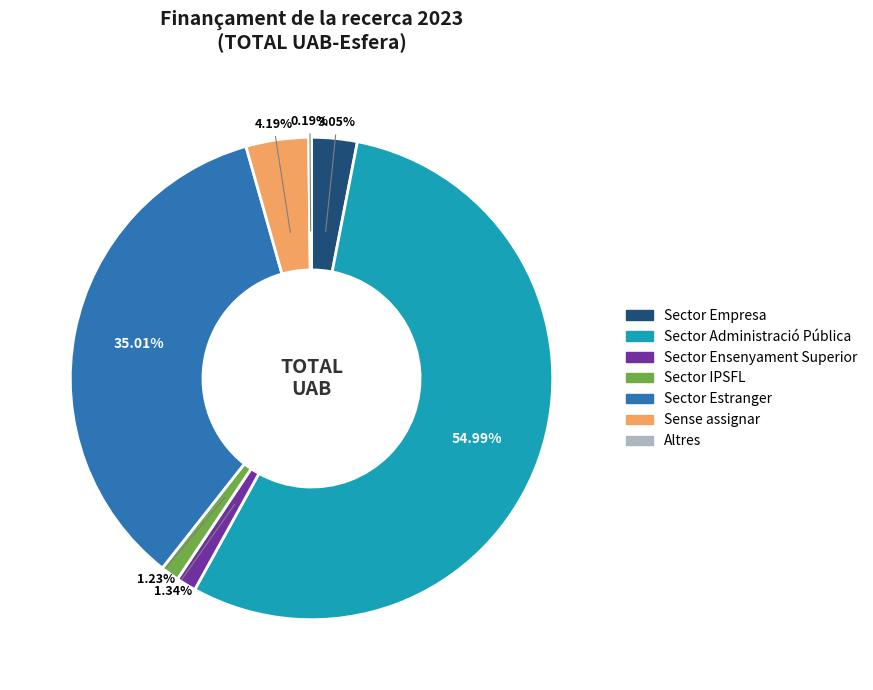

Approximately how many times larger is the value at Sector Empresa compared to Sector Estranger?

0.1